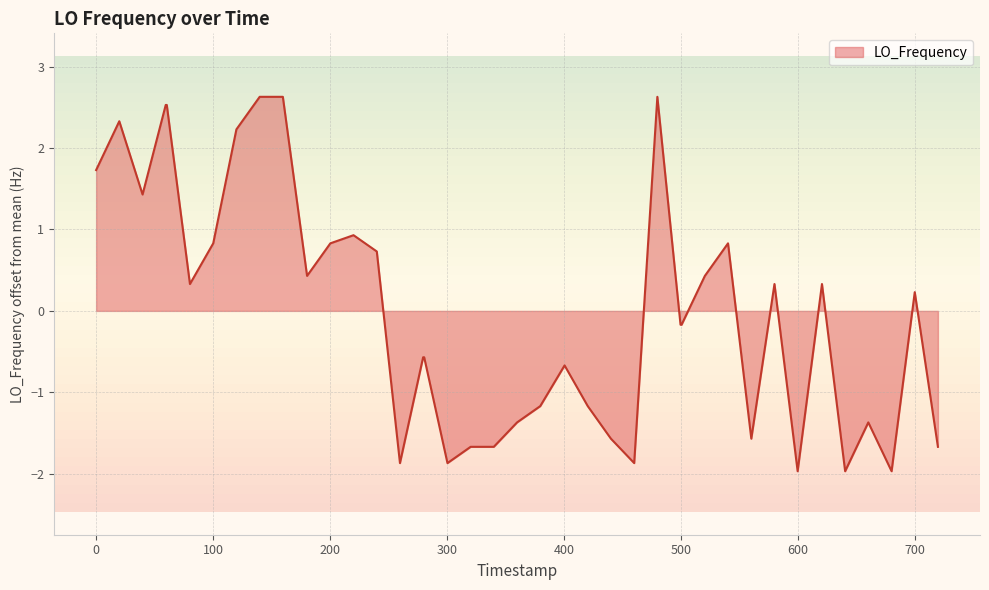

What is the difference between the maximum and minimum values?

4.6